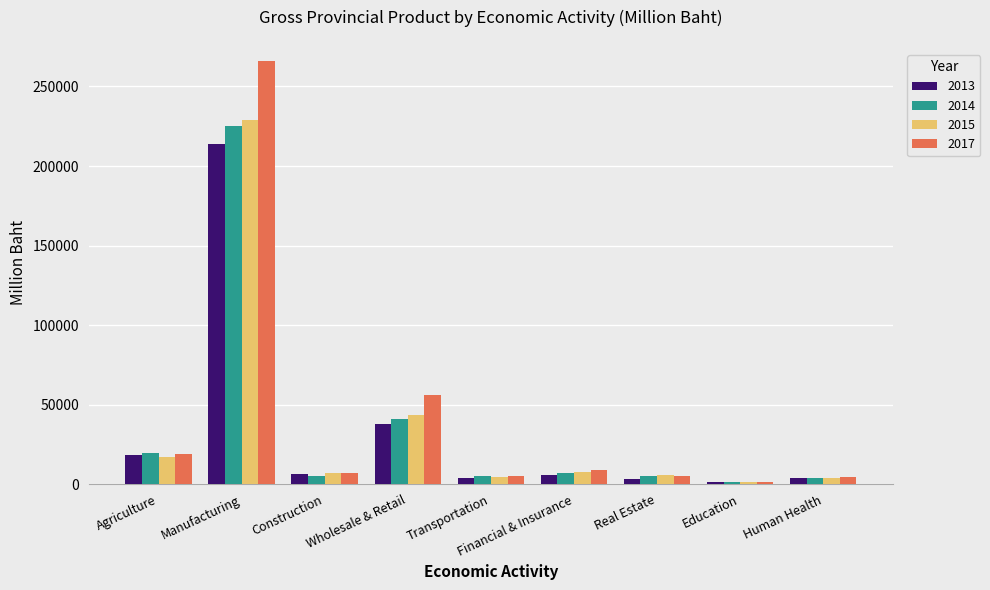

The value of 2015 at Construction is 6813. True or false?

True